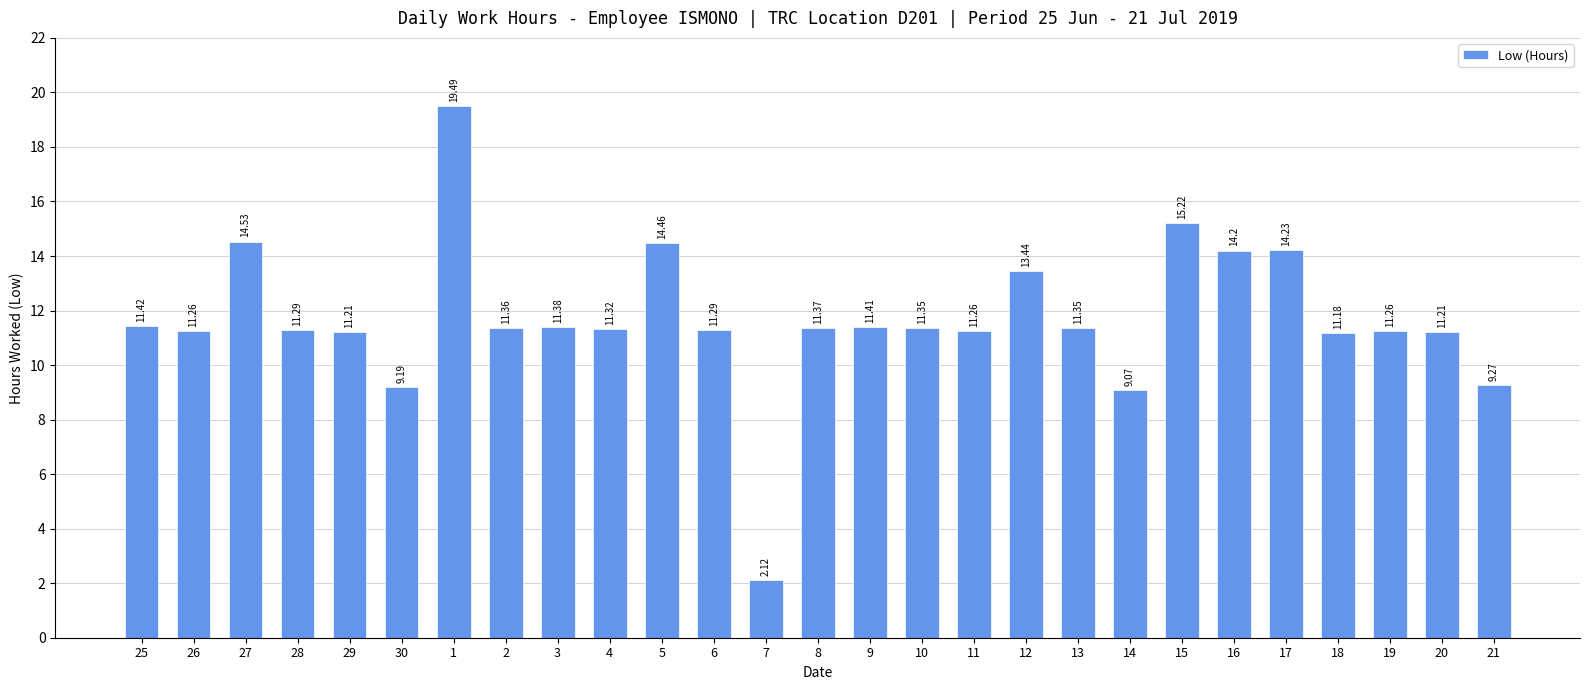

What is the average value?

11.7